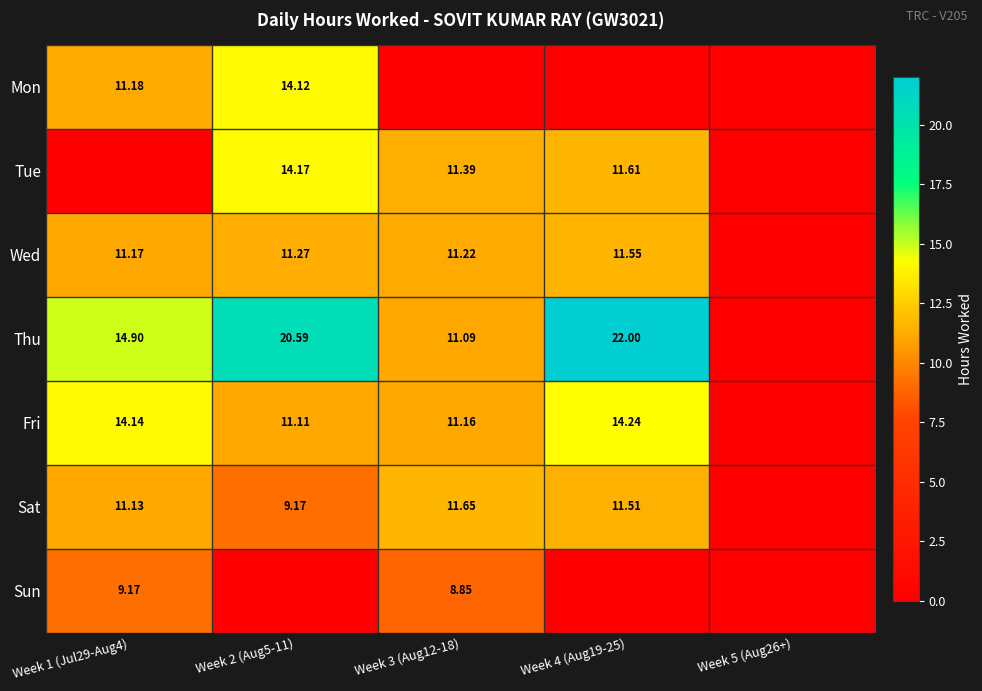

The Mon series shows 14.1 at Week 2 (Aug5-11). True or false?

True